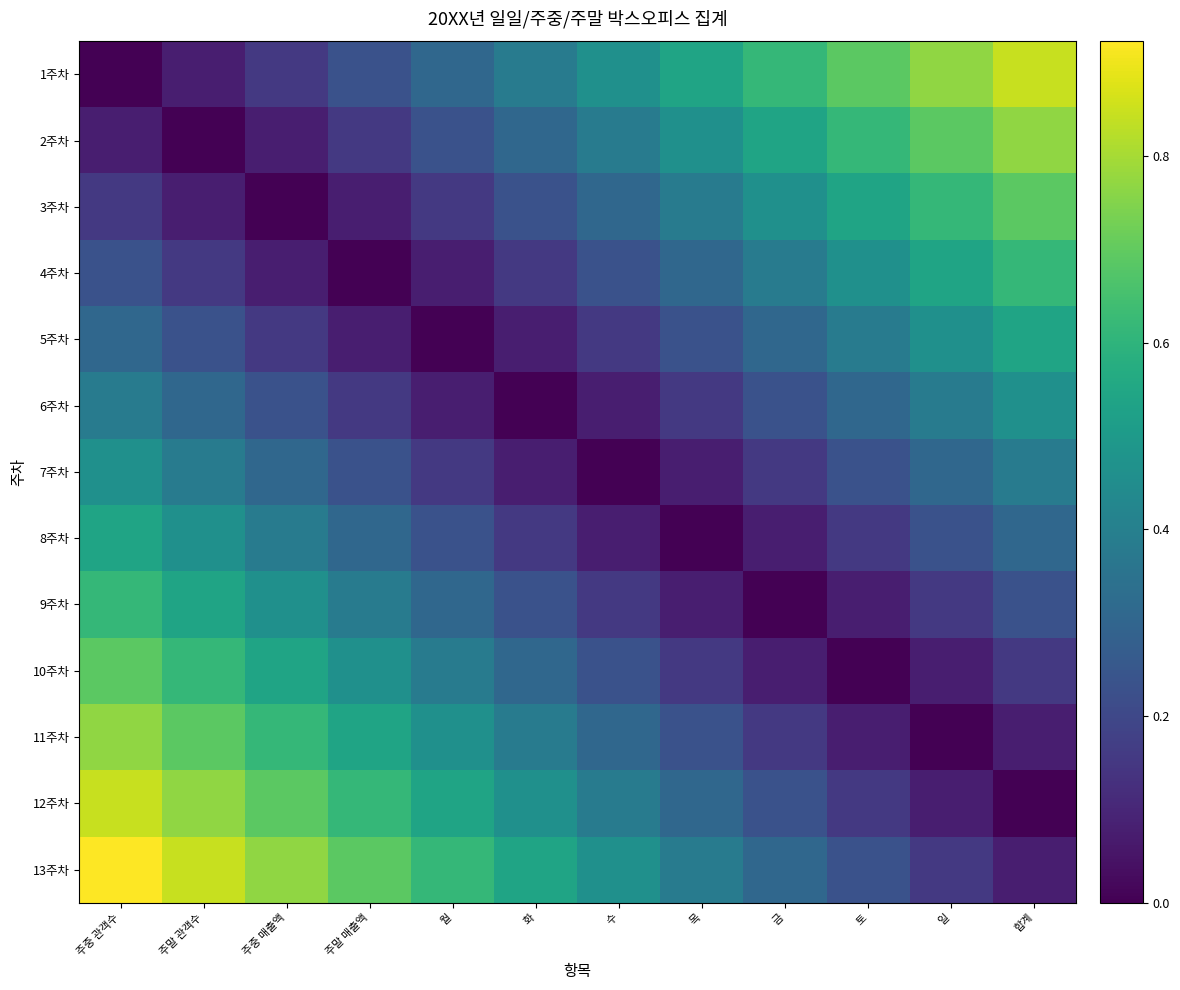

What is the spread (max minus min) of values at 주중 관객수?

0.9